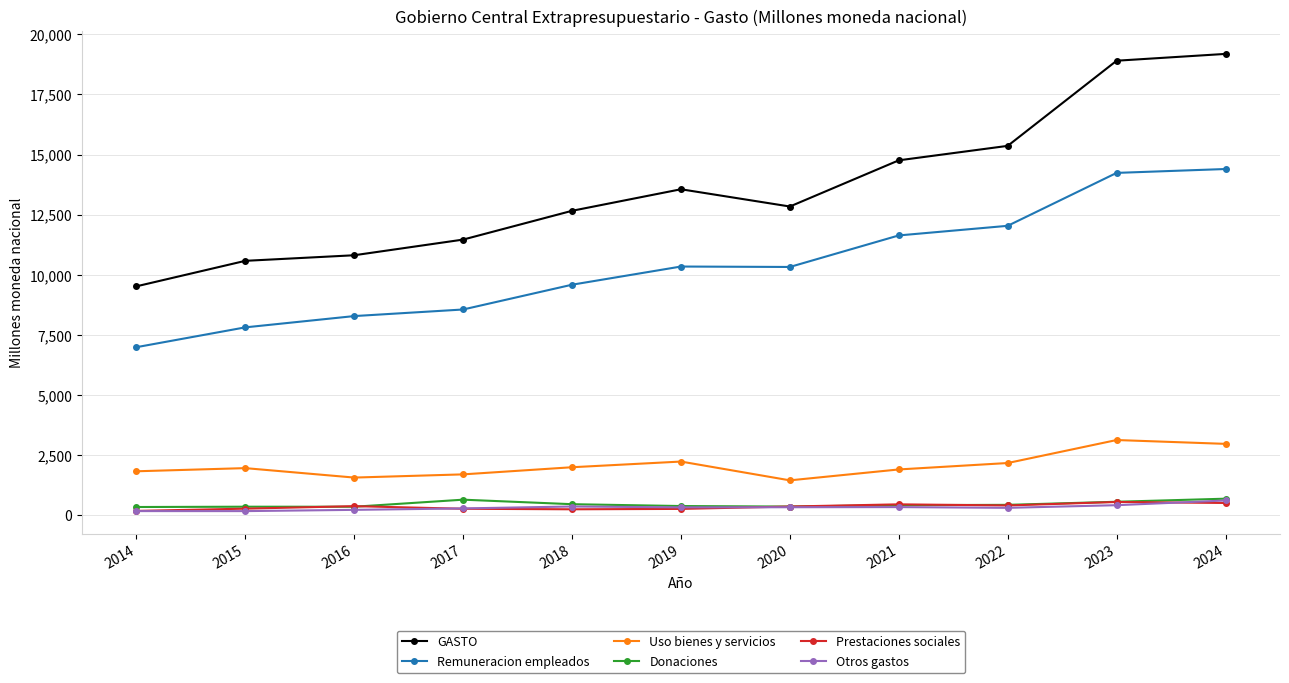

Is it true that GASTO equals 10704.0 at 2024?

False